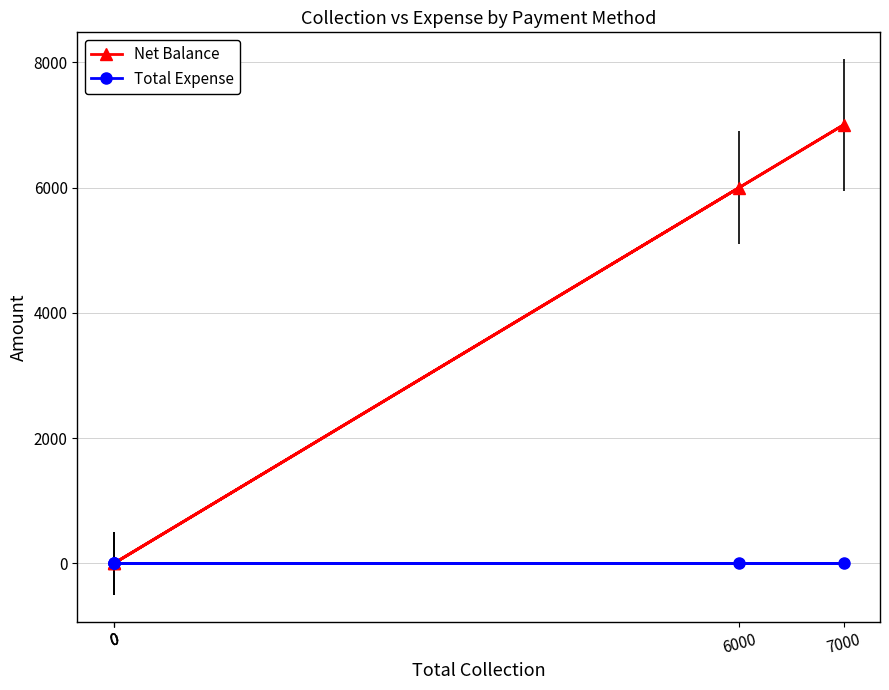

Which category has the highest value in the Total Expense series?

6000